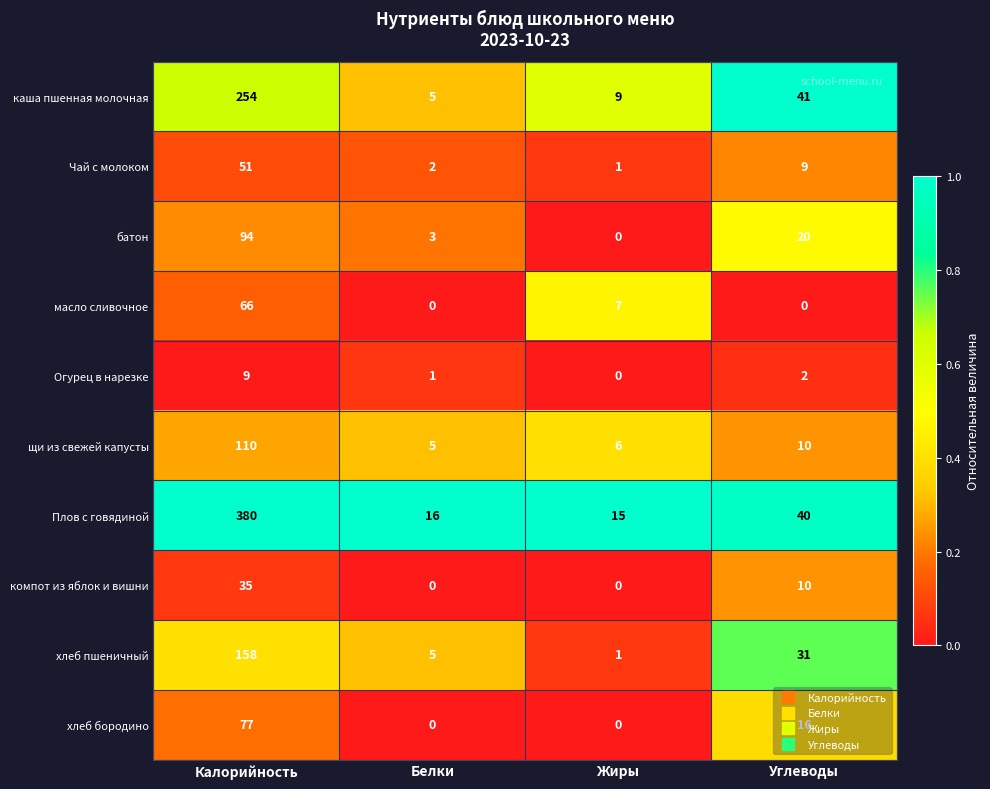

What is the difference between the maximum and minimum values in the хлеб пшеничный series?

157